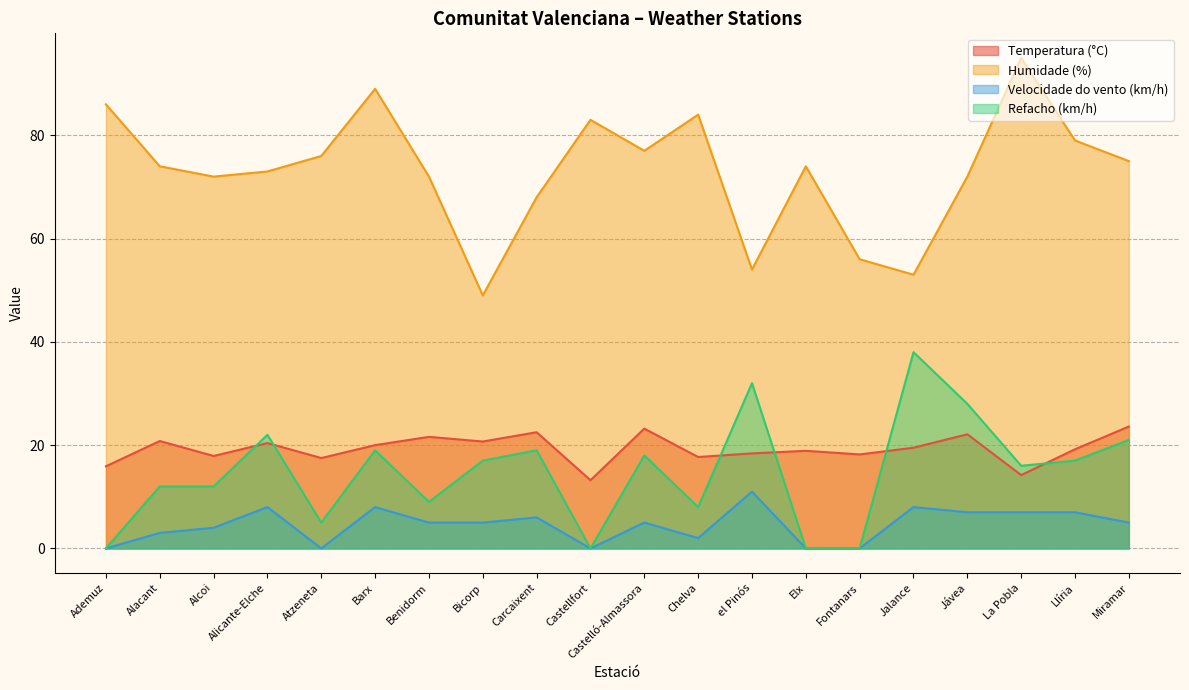

How many interior local valleys does the Velocidade do vento (km/h) series have?

3